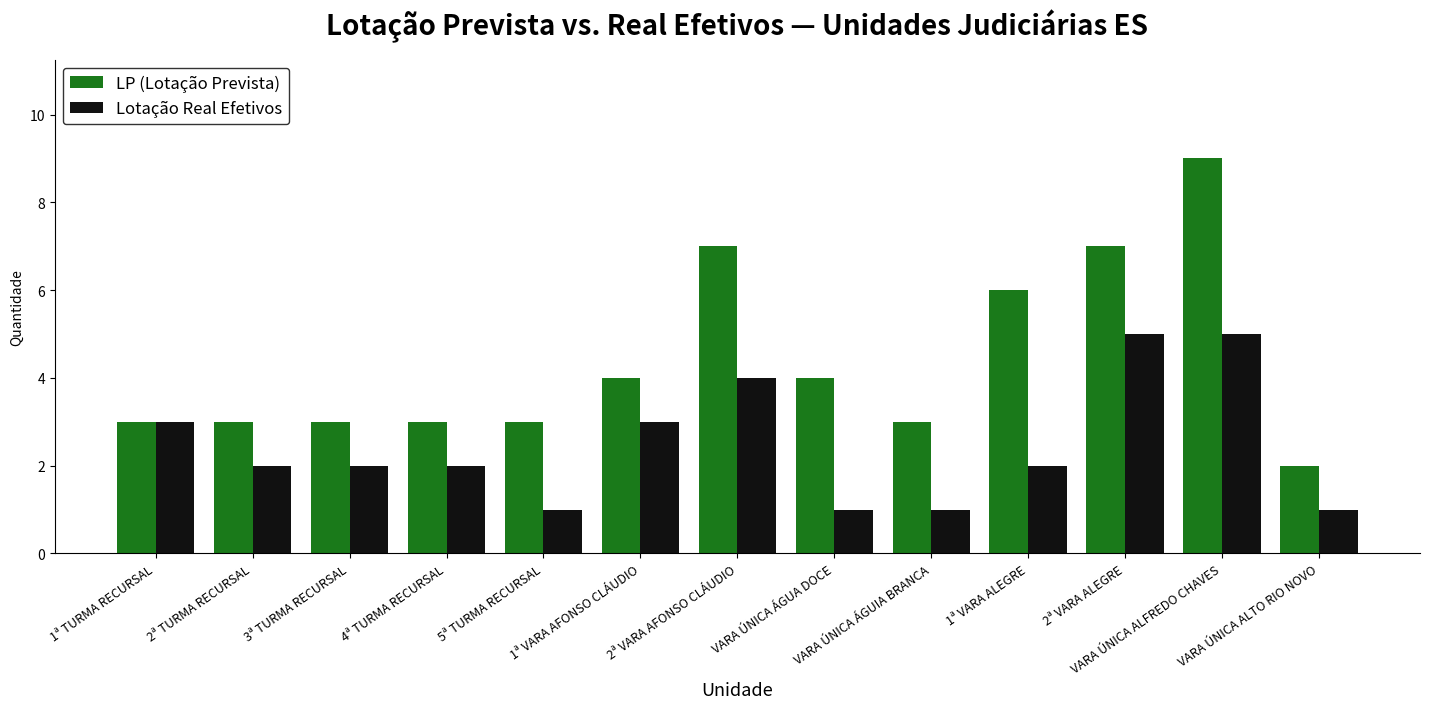

The Lotação Real Efetivos series shows 3 at 2ª VARA ALEGRE. True or false?

False